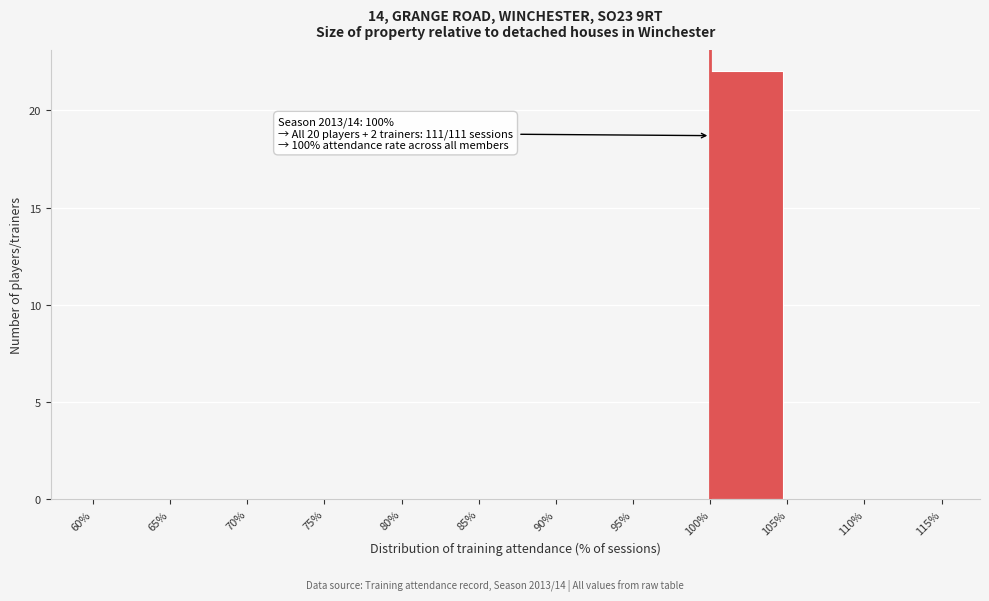

Which range on the x-axis has the tallest bar?

100% to 105%